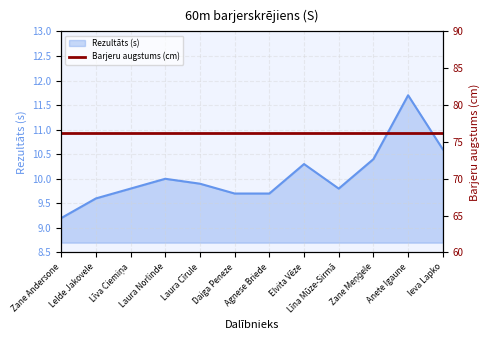

True or false: there are more than 1 points higher than both neighbors.

True